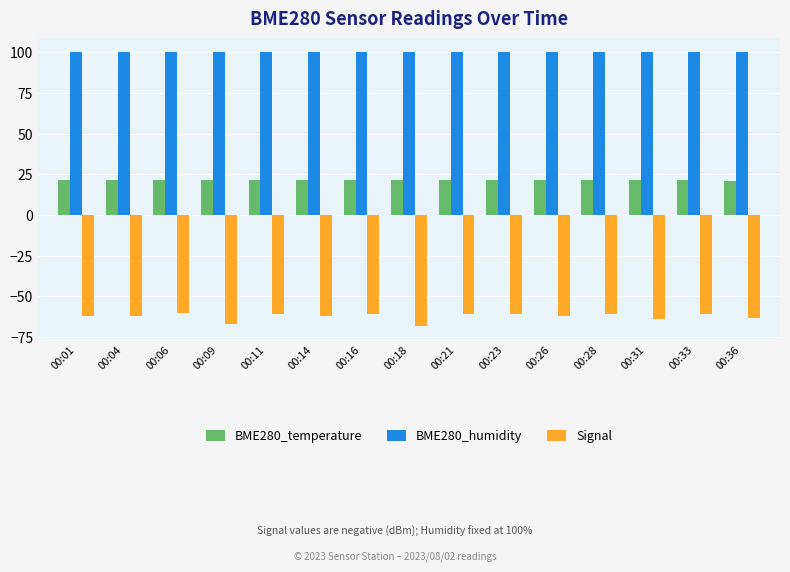

The value of Signal at 00:14 is -12.9. True or false?

False